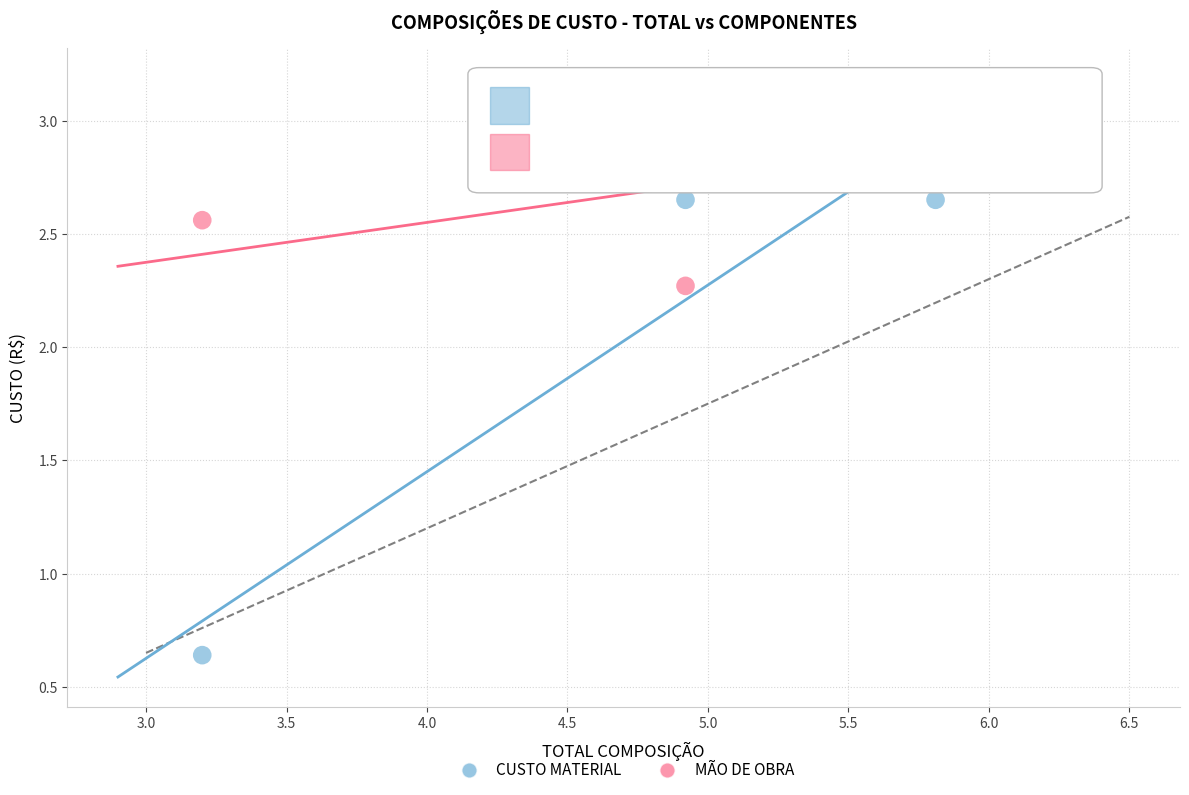

Across all data points, what is the range of Y values (max minus min)?

2.5